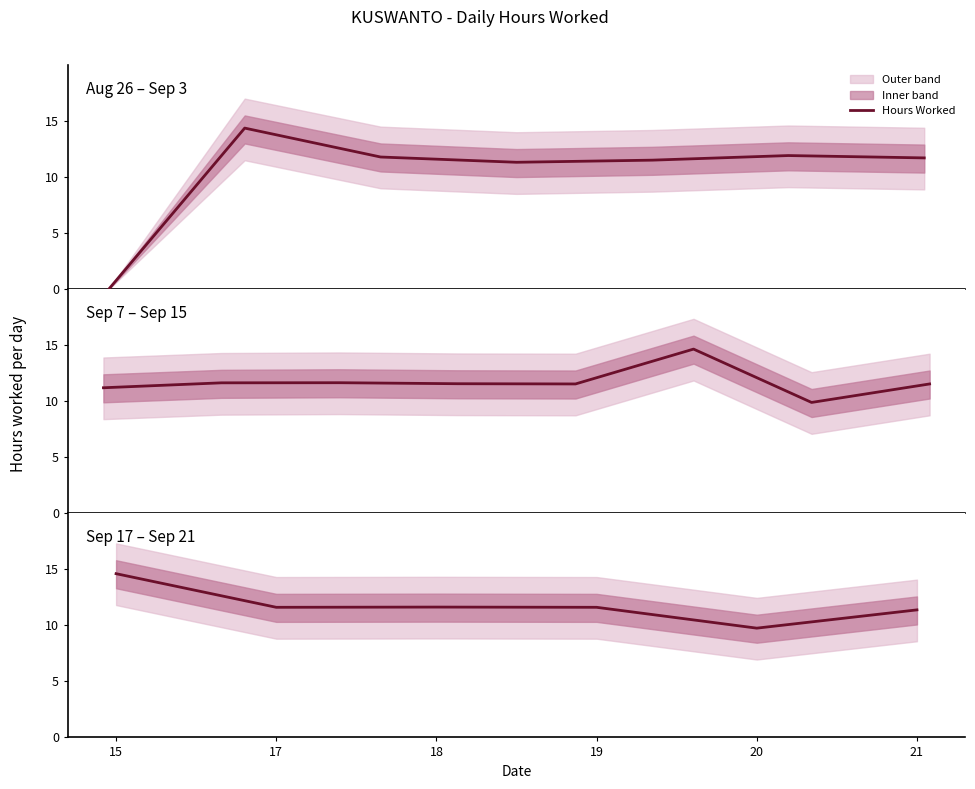

How many interior local valleys (lower than both neighbors) does the data have?

2